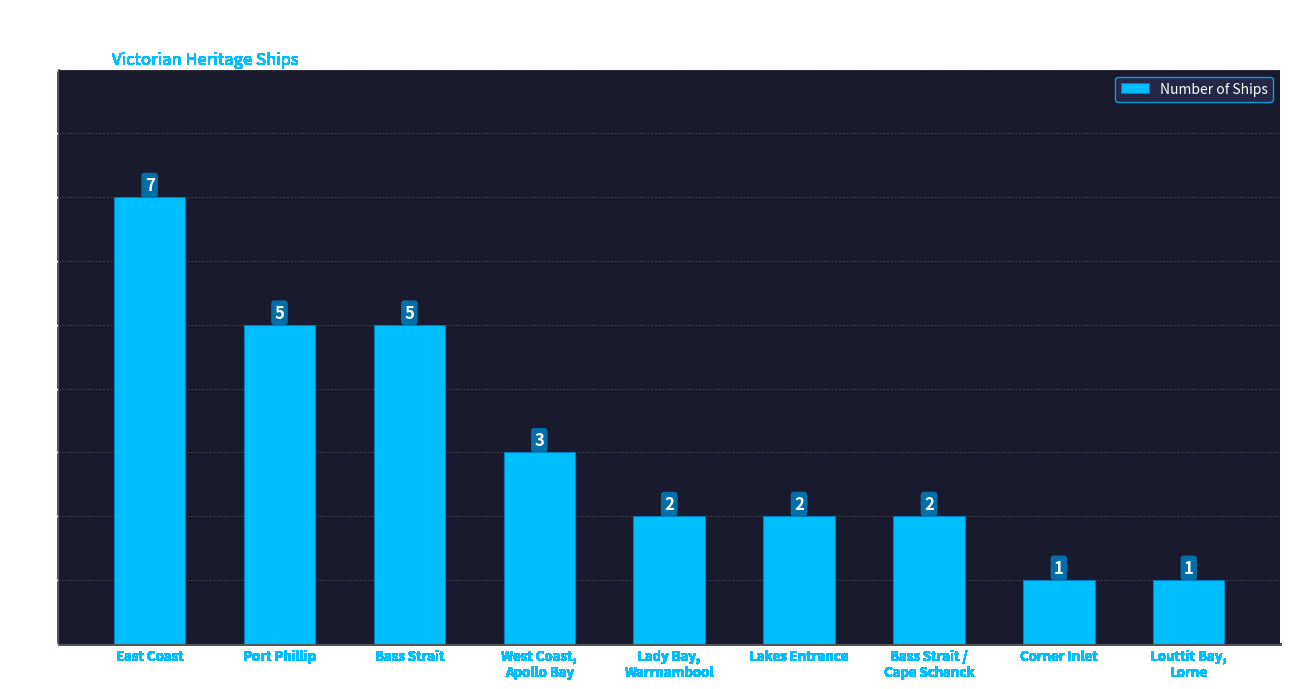

True or false: the data shows 4 at East Coast.

False